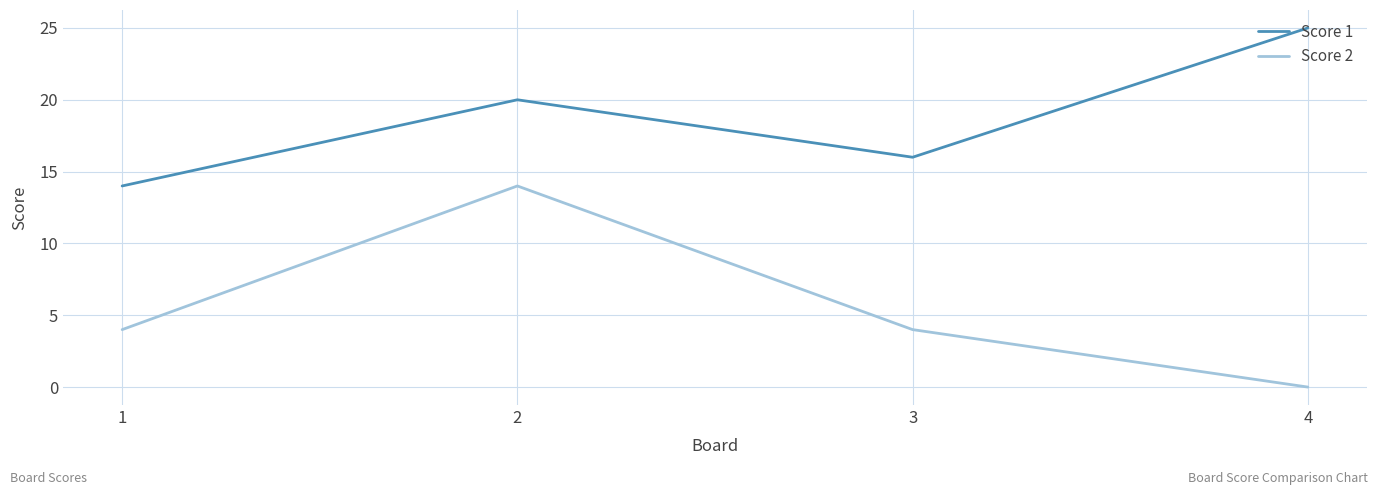

True or false: Score 2 and Score 1 cross at least once.

False